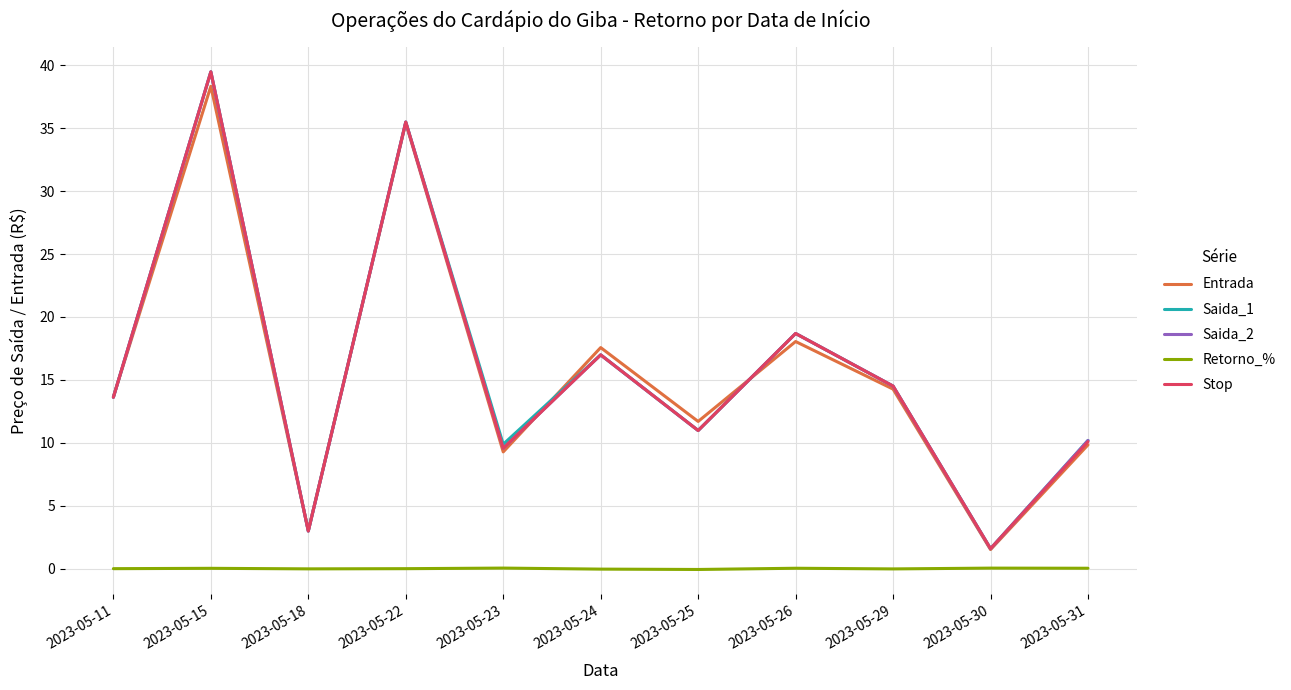

True or false: Retorno_% and Saida_1 intersect in this chart.

False